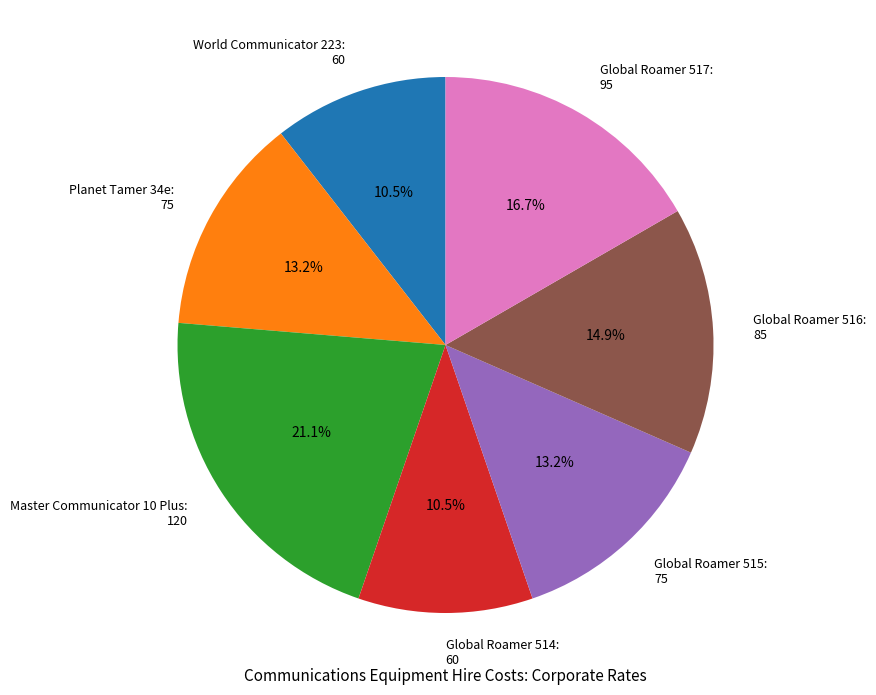

Approximately how many times larger is the value at World Communicator 223: 60 compared to Global Roamer 515: 75?

0.8